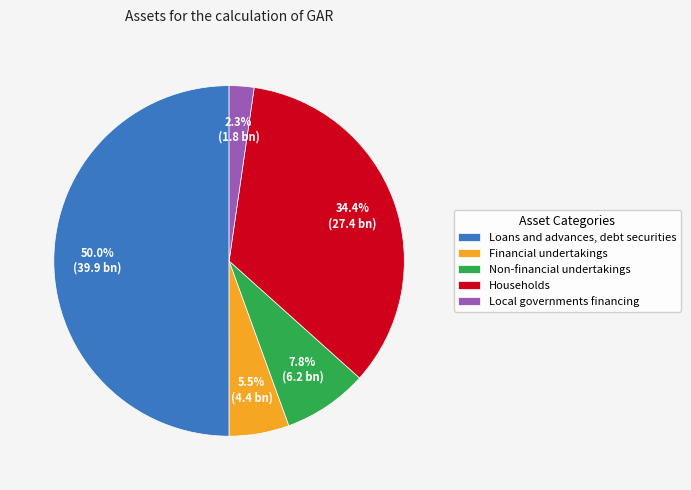

Which slice is the smallest?

Local governments financing